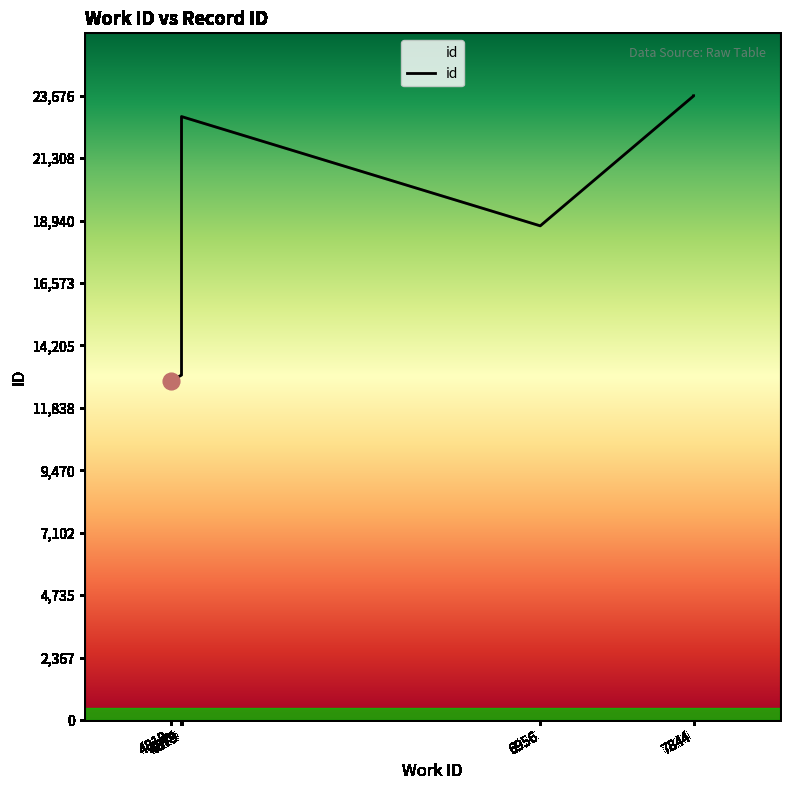

What is the minimum value shown in the chart?

12877